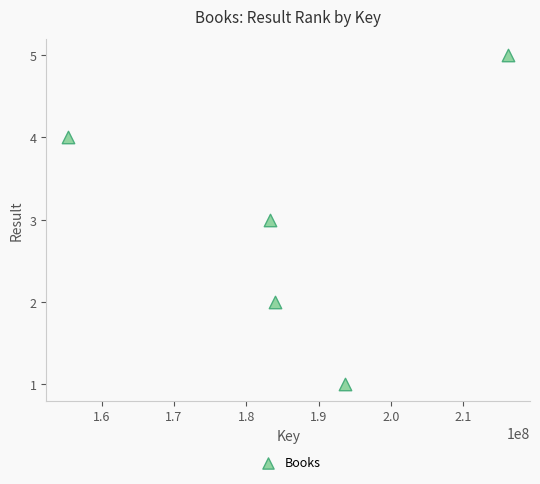

What is the range of X values (max minus min)?

60806624